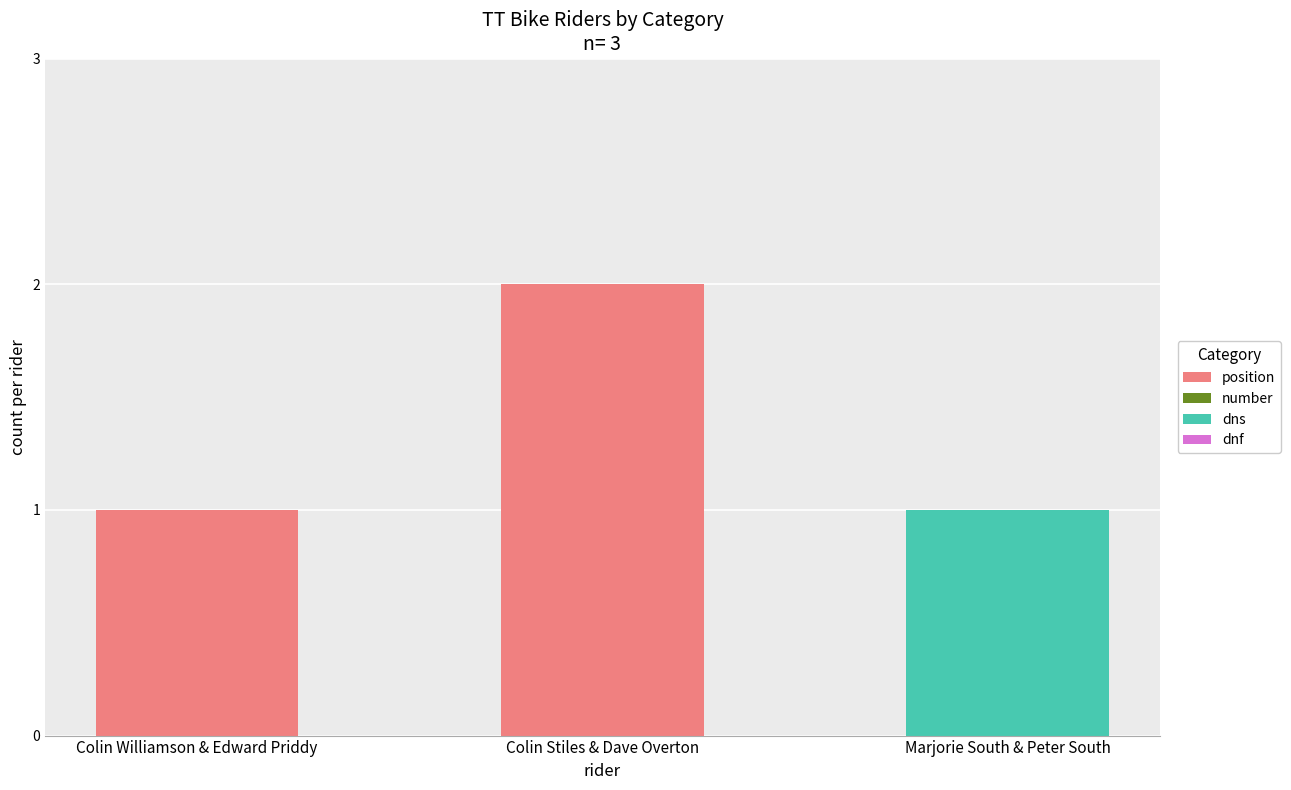

At which category is the sum across all series the highest?

Colin Stiles & Dave Overton